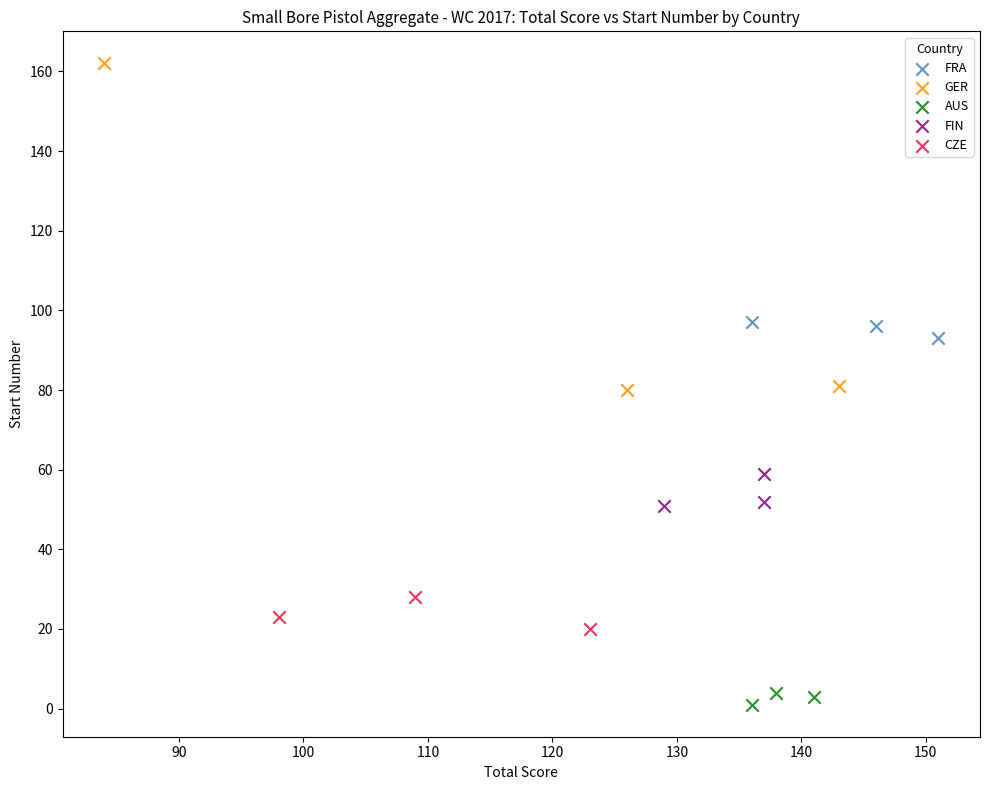

Which series has the largest Y range (max minus min)?

GER